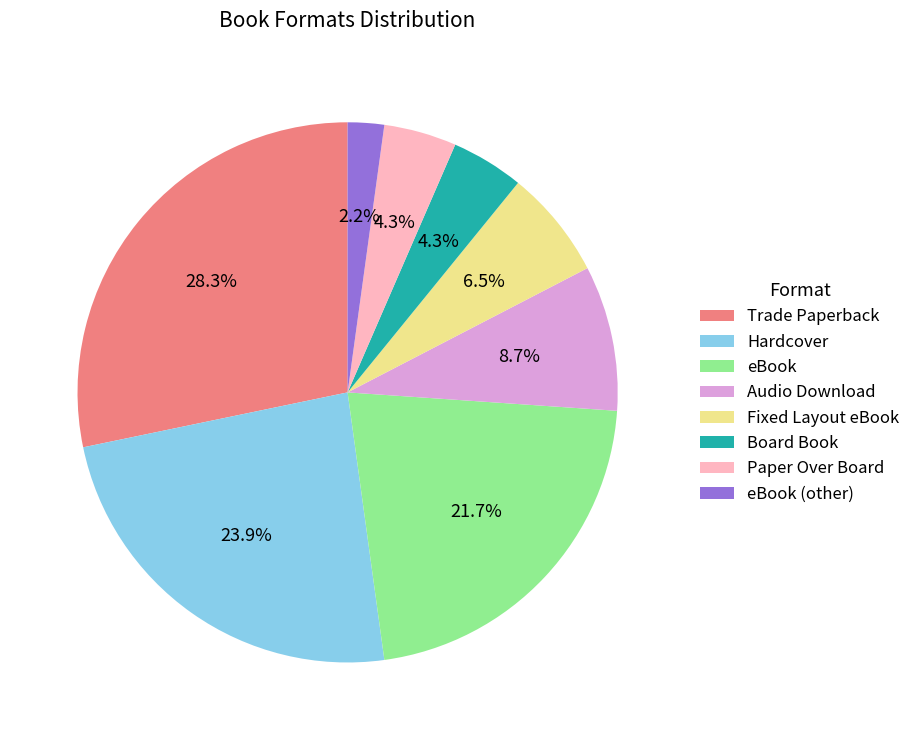

Which slice is the smallest?

eBook (other)